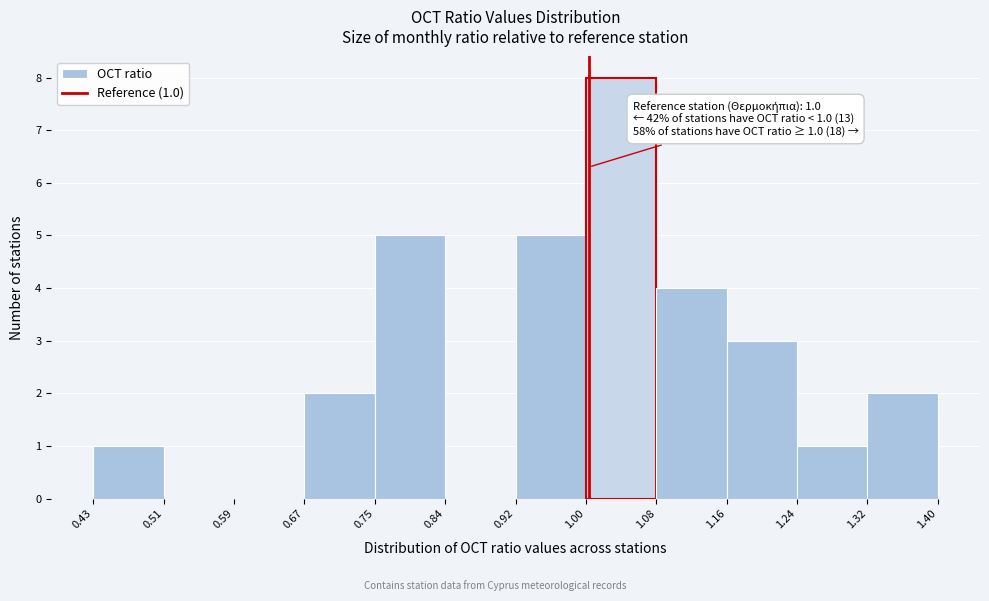

Over which range of the x-axis is the bar tallest?

1.00 to 1.08